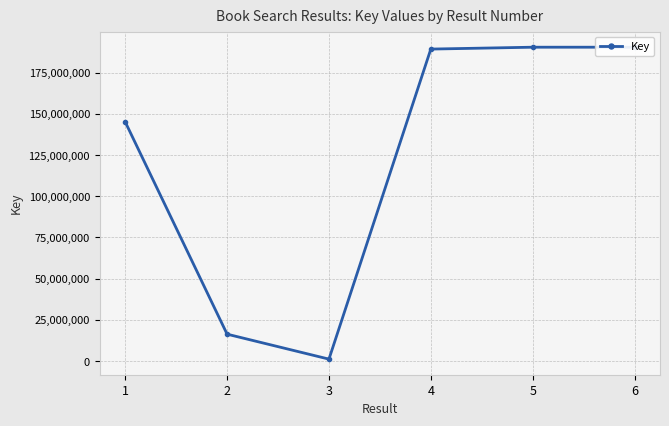

What is the sum of the values at 5 and 3?

191642918